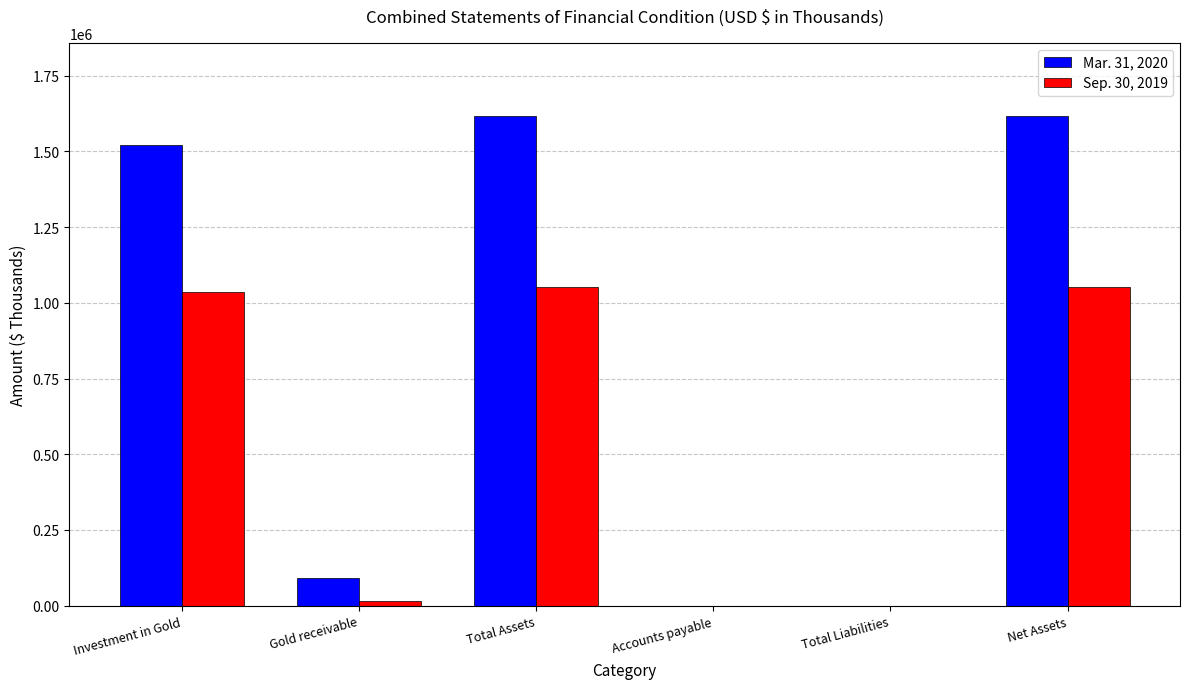

What are all the series names shown in the legend?

Mar. 31, 2020, Sep. 30, 2019